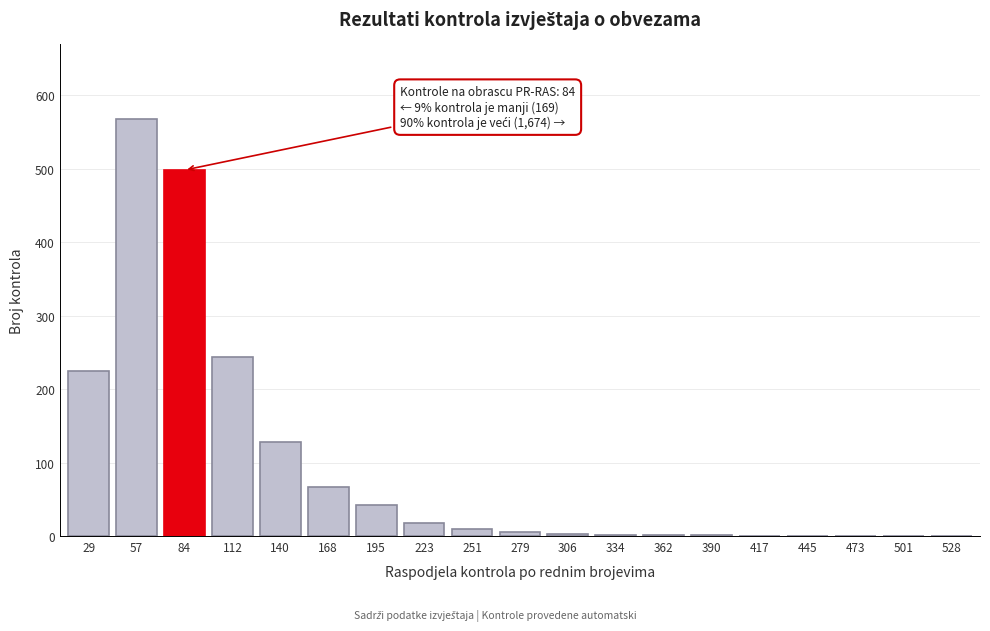

The chart shows a value of 2 at 334. True or false?

True